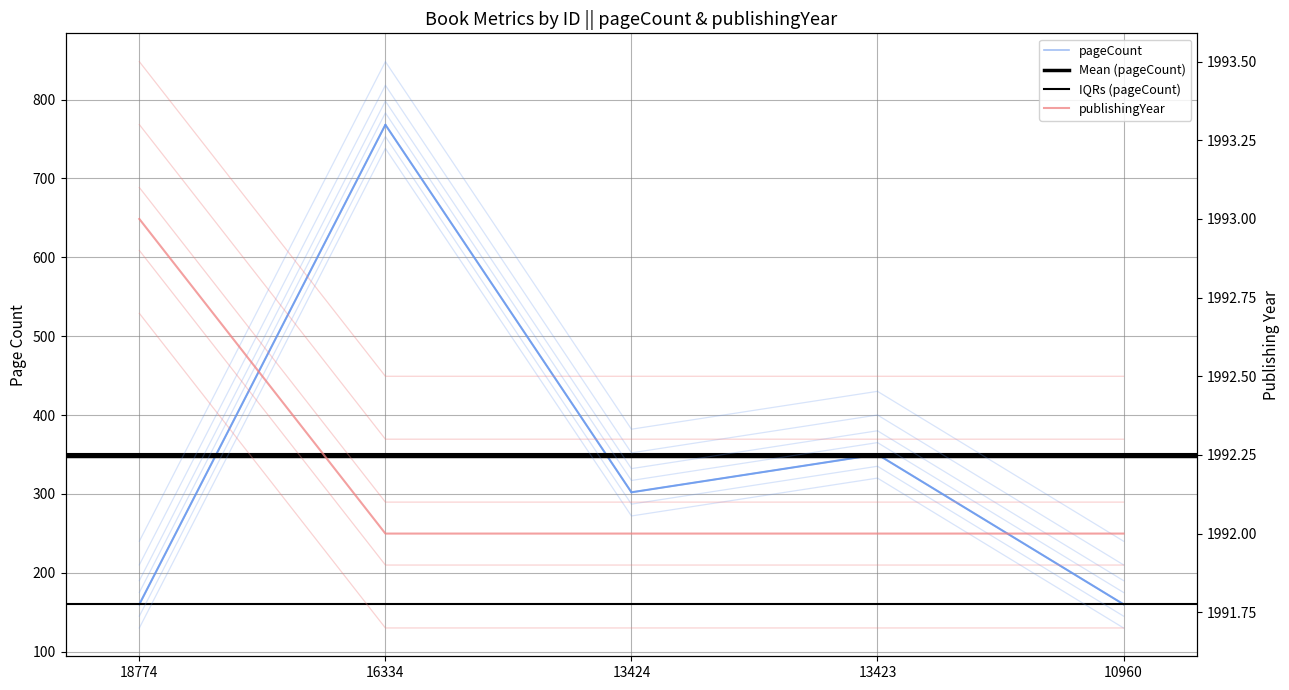

Reading left to right, list all the values displayed in this chart.

pageCount: 160	768	302	350	160
publishingYear: 1993	1992	1992	1992	1992